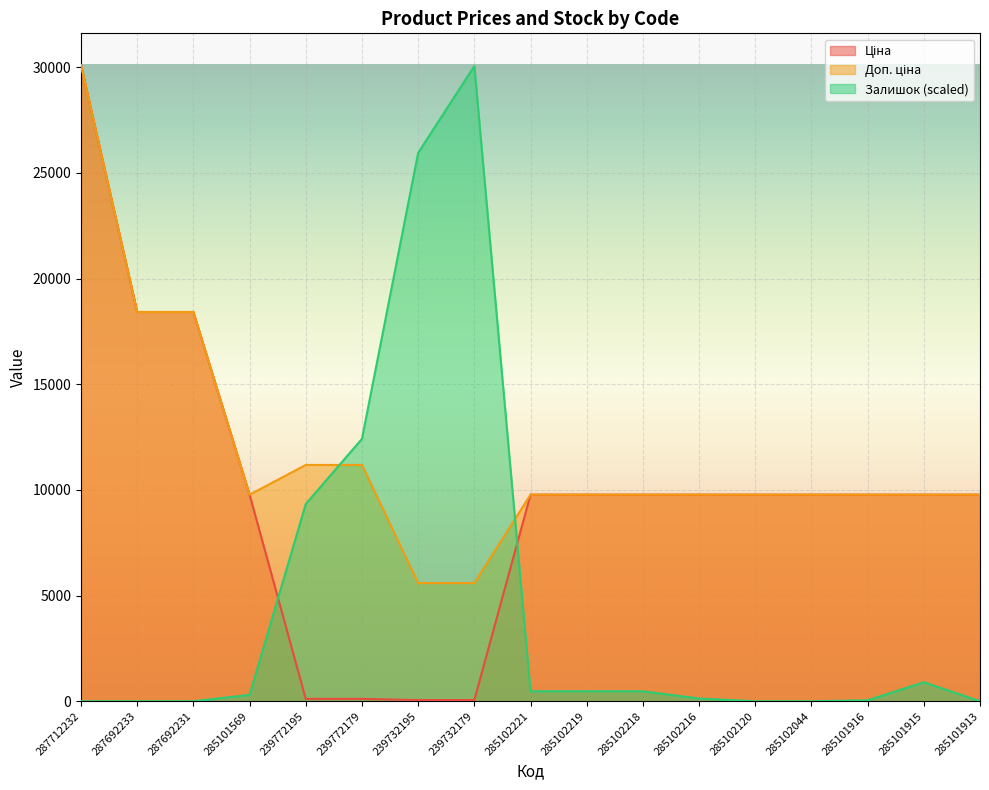

What is the sum of the Ціна values at 285101916 and 285102044?

19551.0